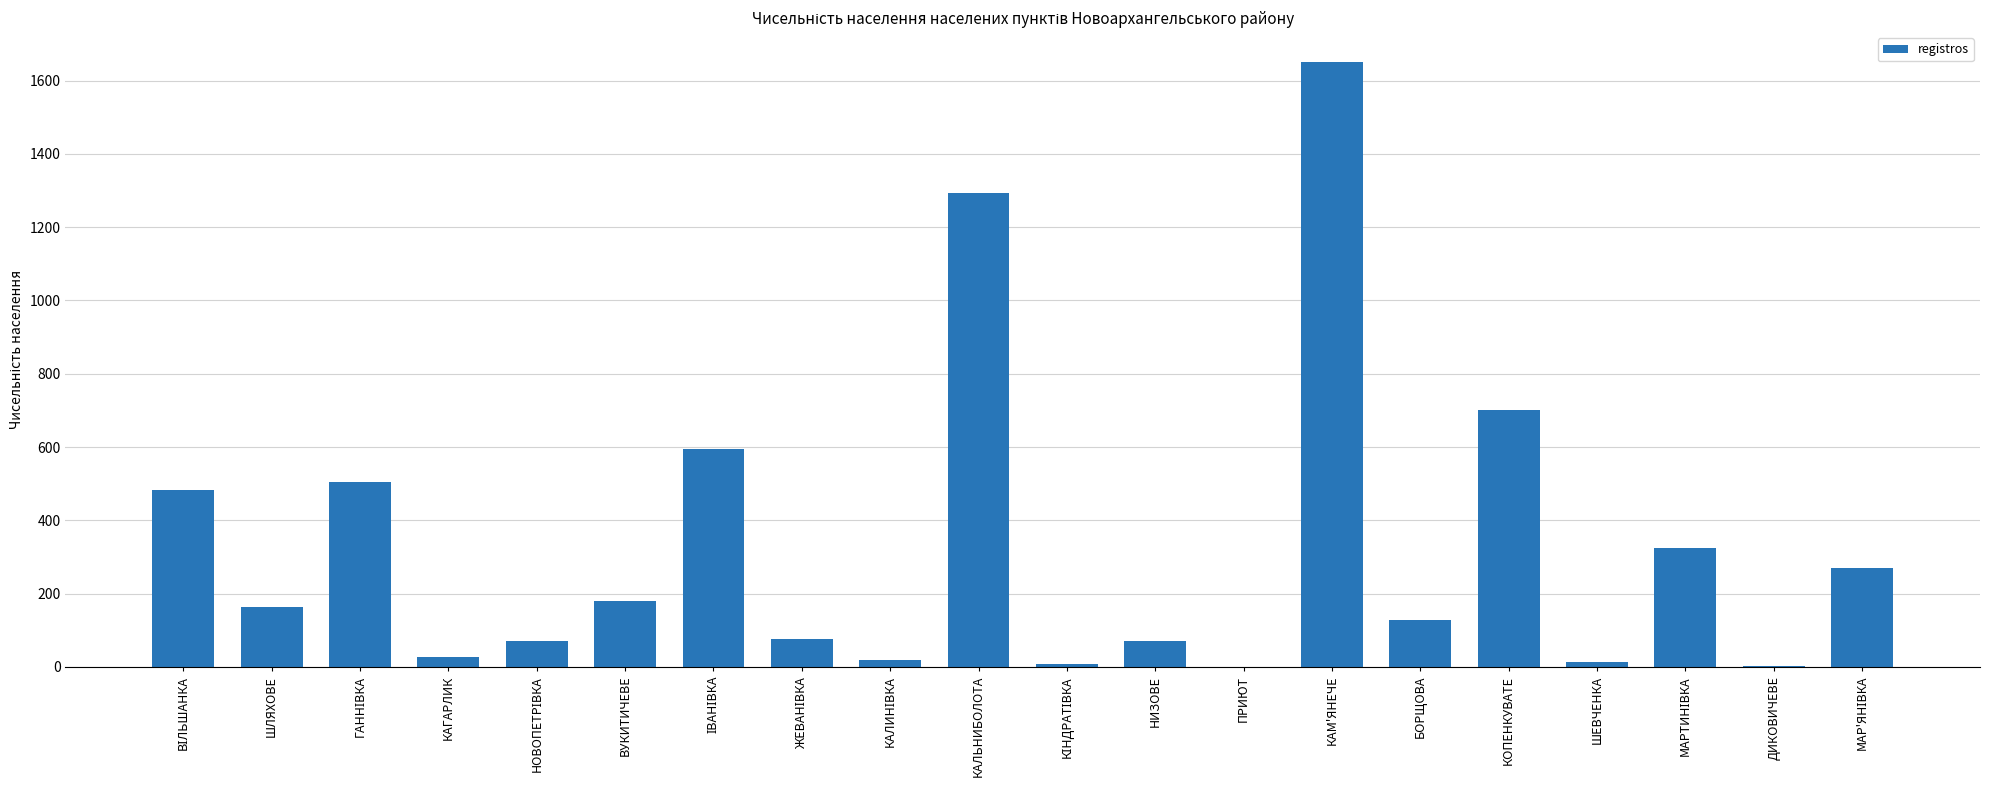

What is the sum of all values?

6582